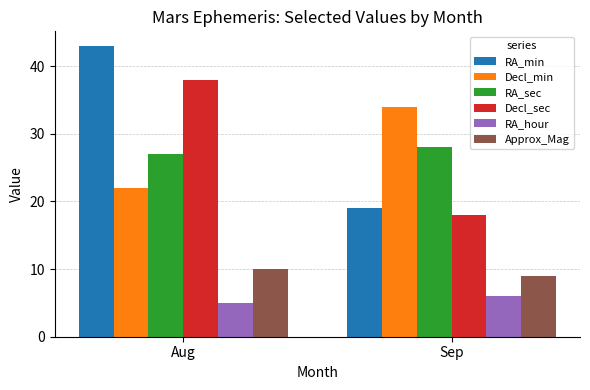

What is the spread (max minus min) of values at Sep?

28